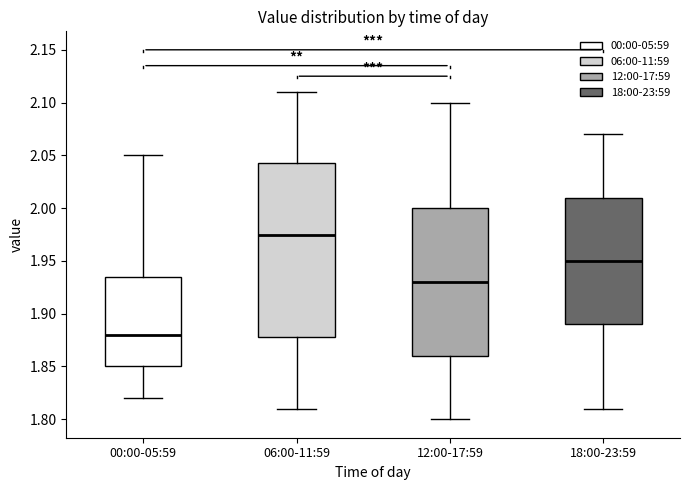

Where is the upper edge of the box for 00:00-05:59 on the y-axis? The values are not printed on the chart, so give them approximately, as read against the axis.

1.935